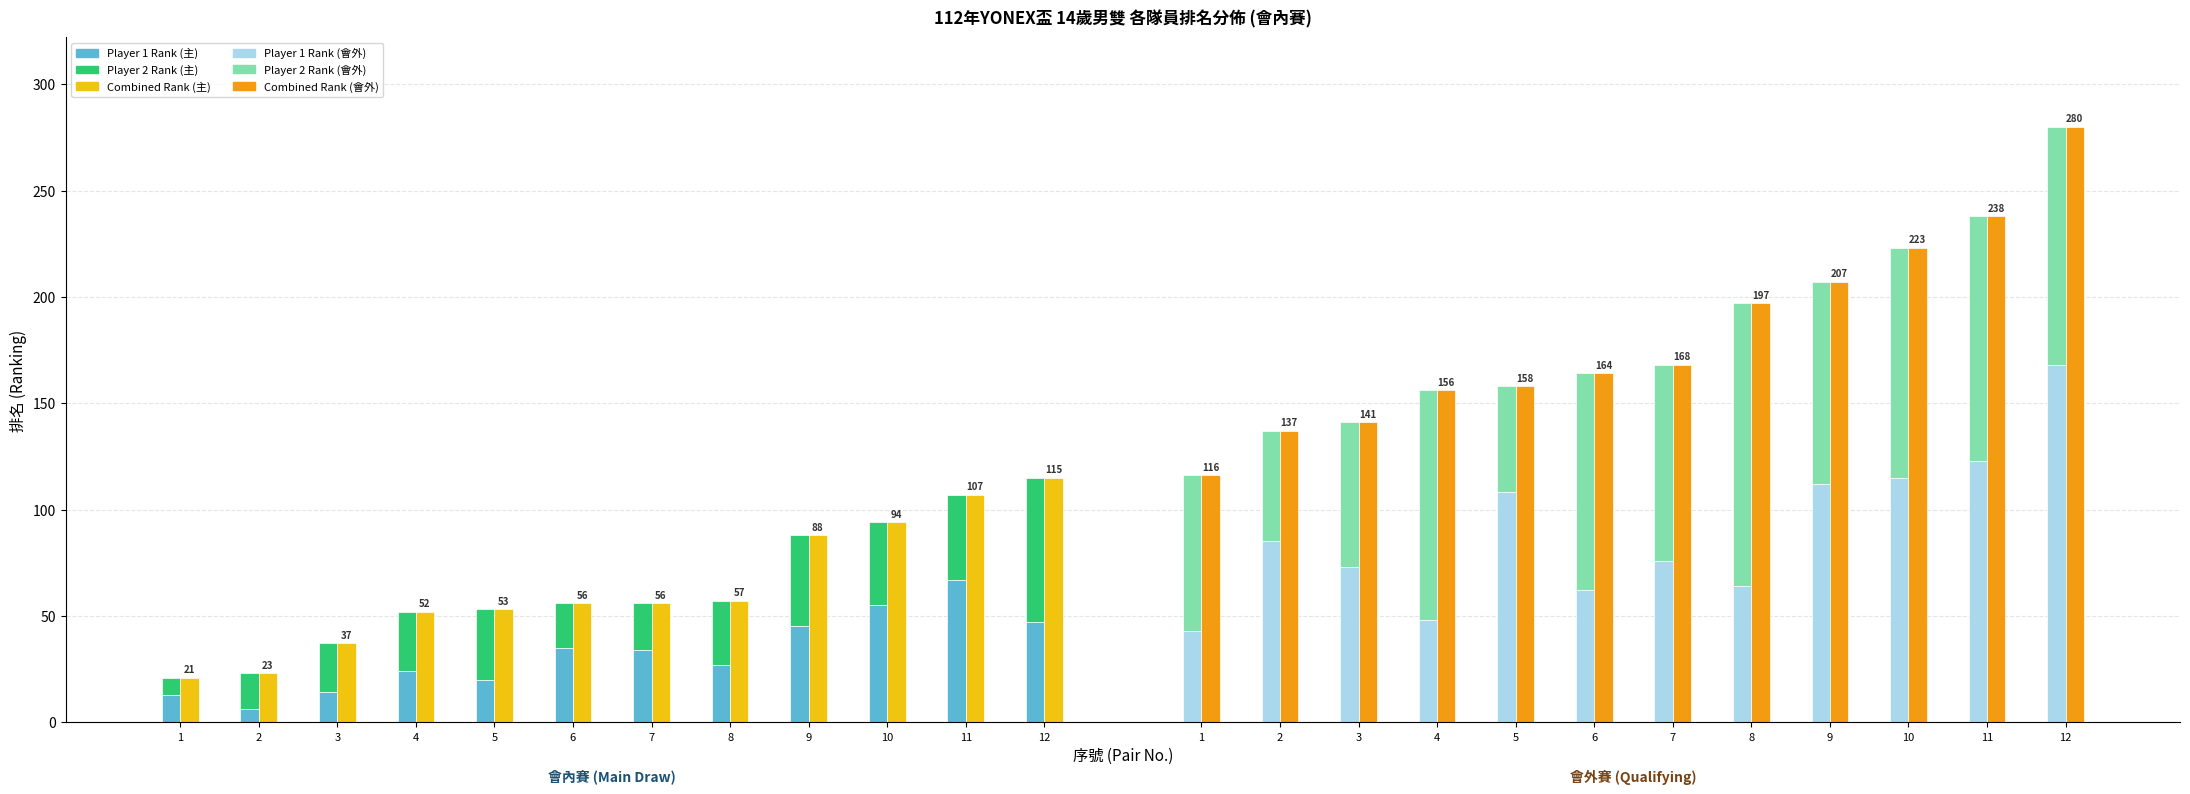

At 2, list the series in order from smallest to largest.

Player 1 Rank (主), Player 2 Rank (主), Combined Rank (主), Player 2 Rank (會外), Player 1 Rank (會外), Combined Rank (會外)